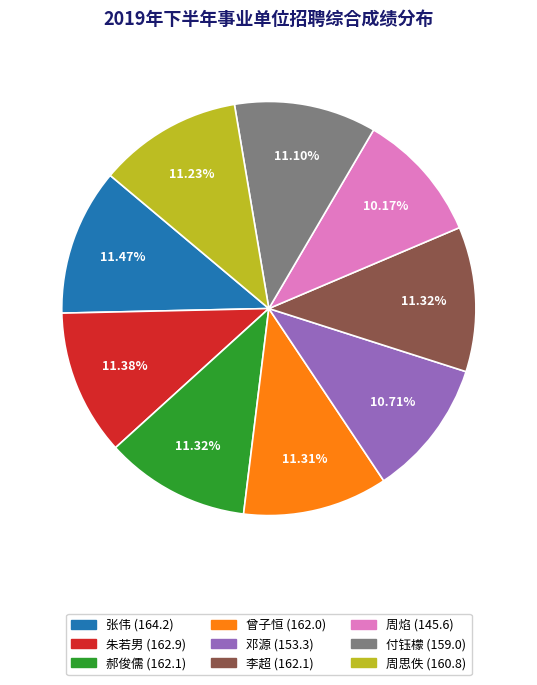

The 周焰 slice represents 18% of the pie. True or false?

False